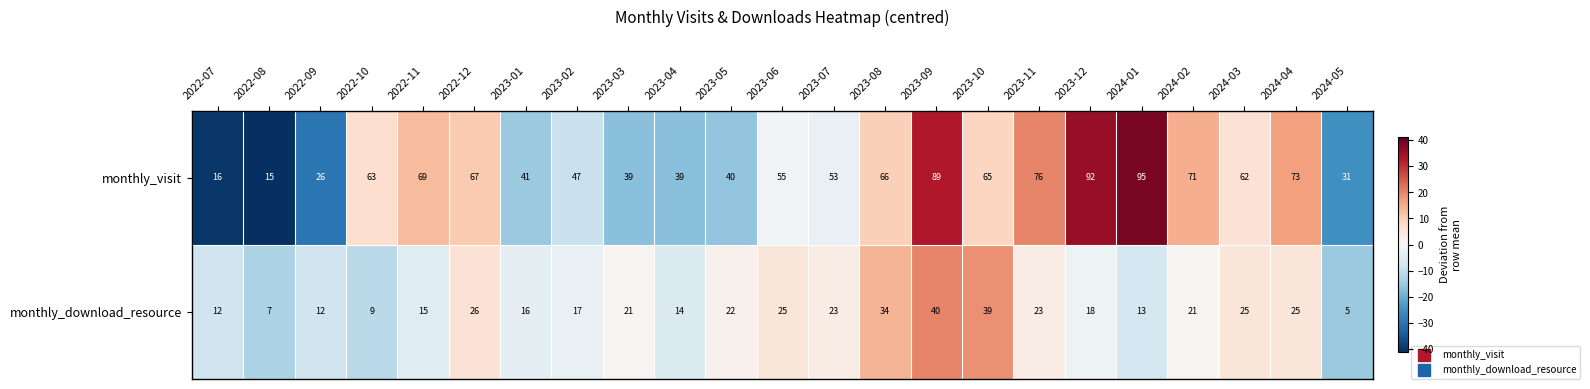

Which series has the widest spread of values?

monthly_visit